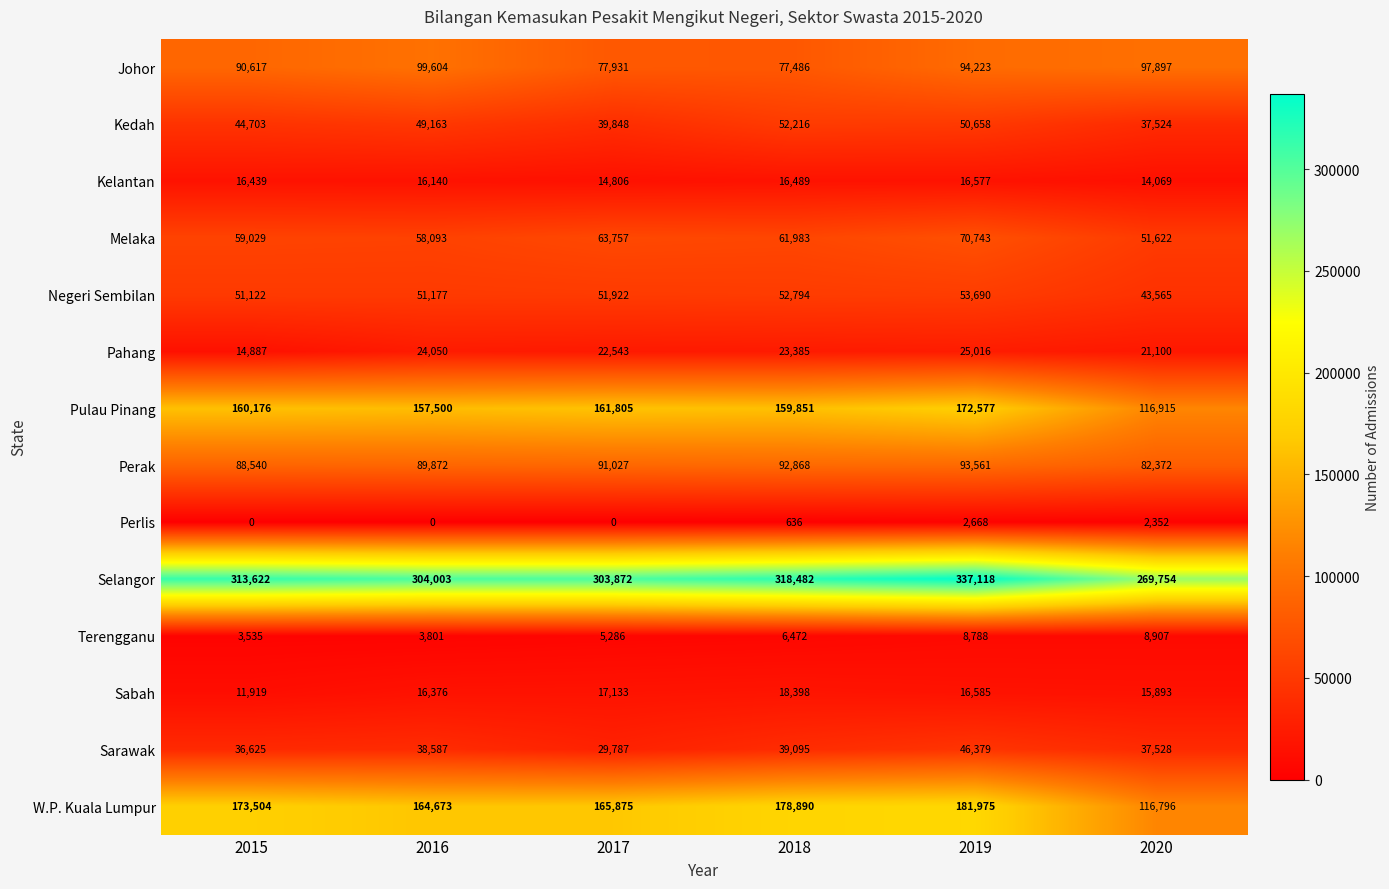

The value of Melaka at 2018 is 26603. True or false?

False